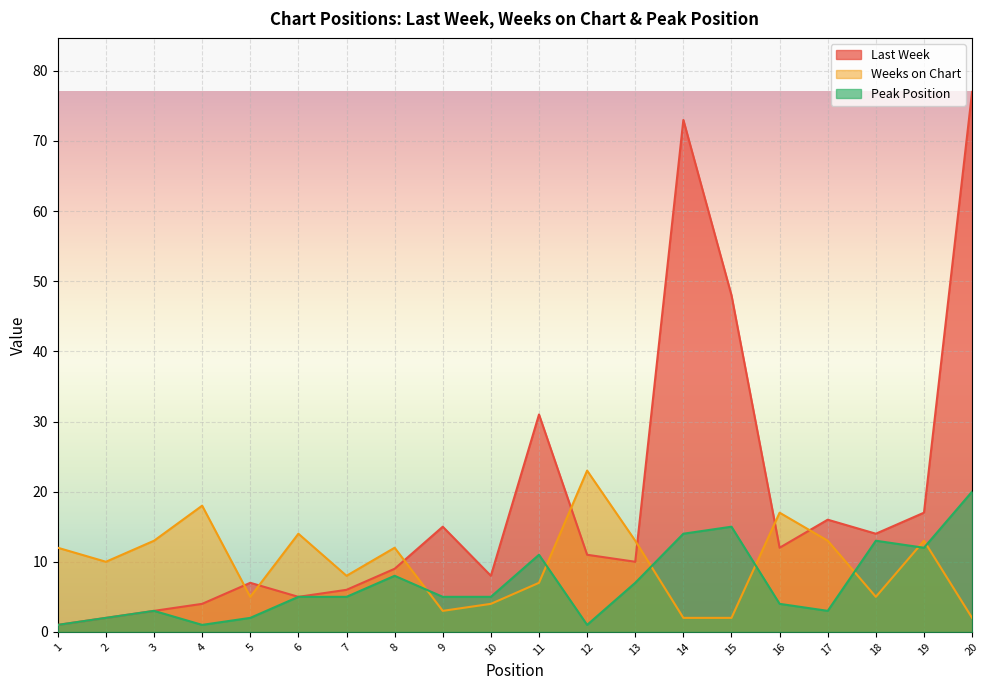

Is it true that Peak Position equals 7 at 19?

False